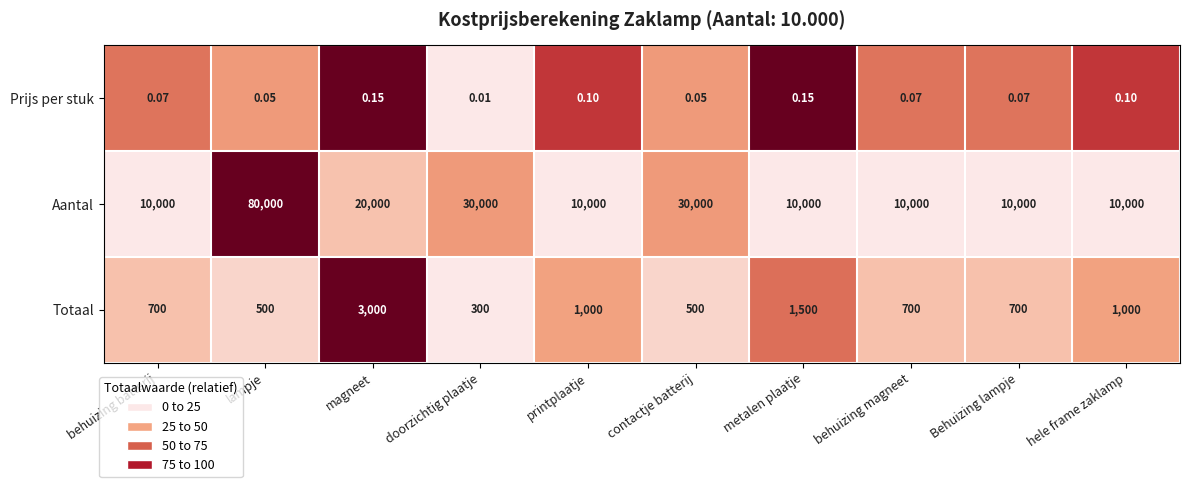

Which series changed the most between printplaatje and Behuizing lampje?

Totaal